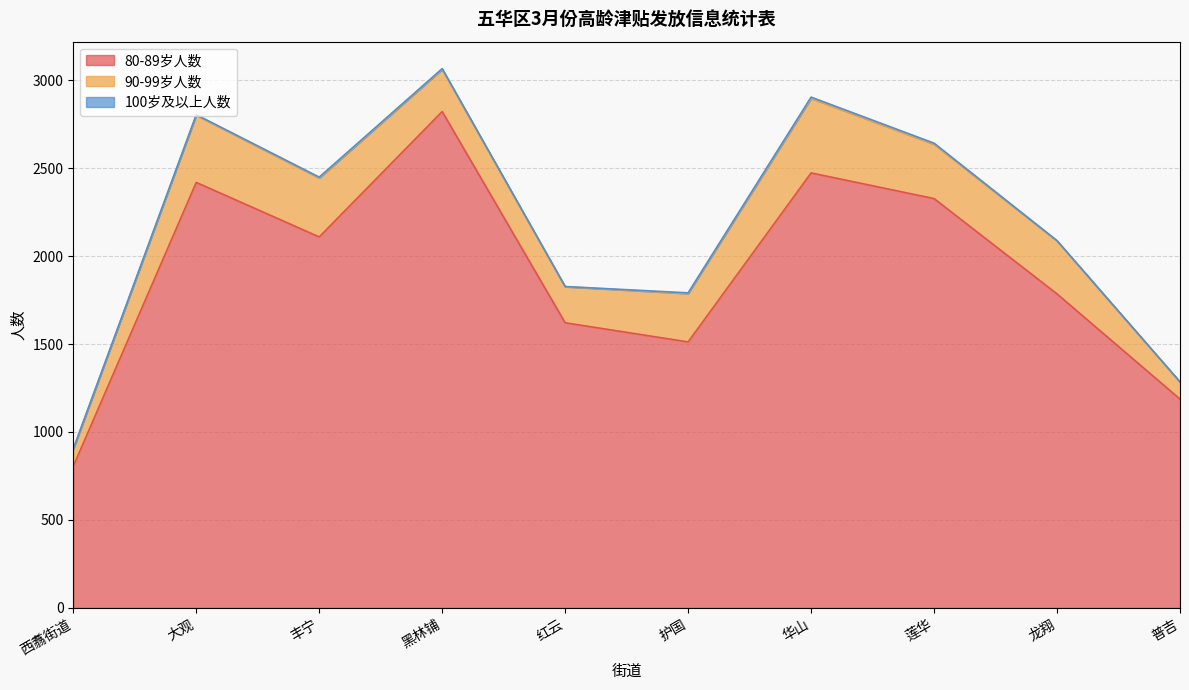

Which series has the widest spread of values?

80-89岁人数